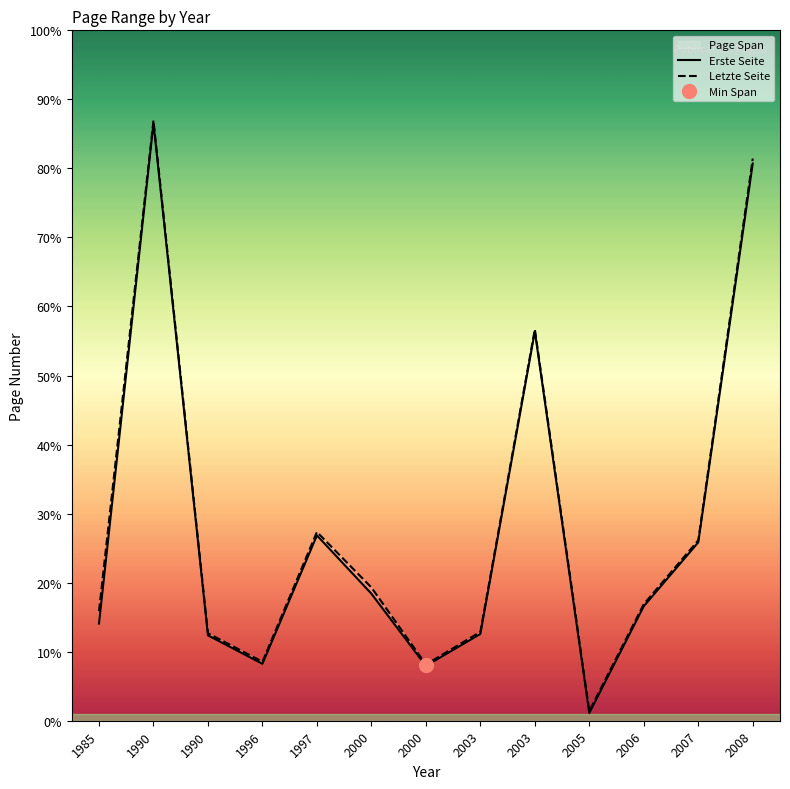

At which label is Erste Seite closest to 436?

2003